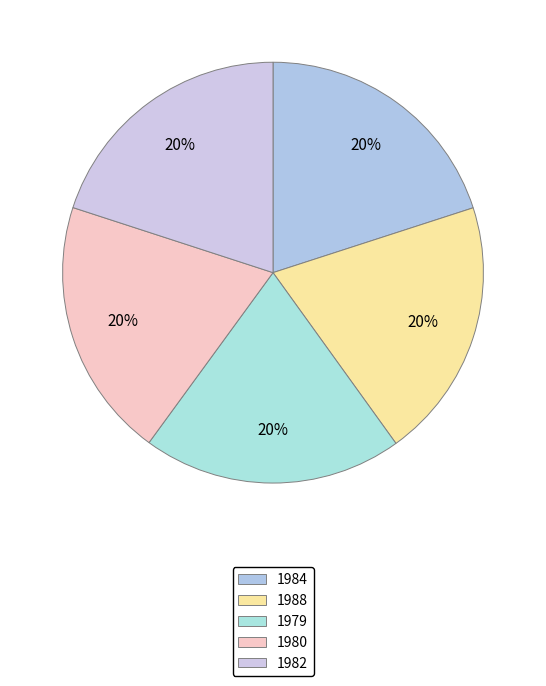

To the nearest percent, what is the average slice percentage?

20%